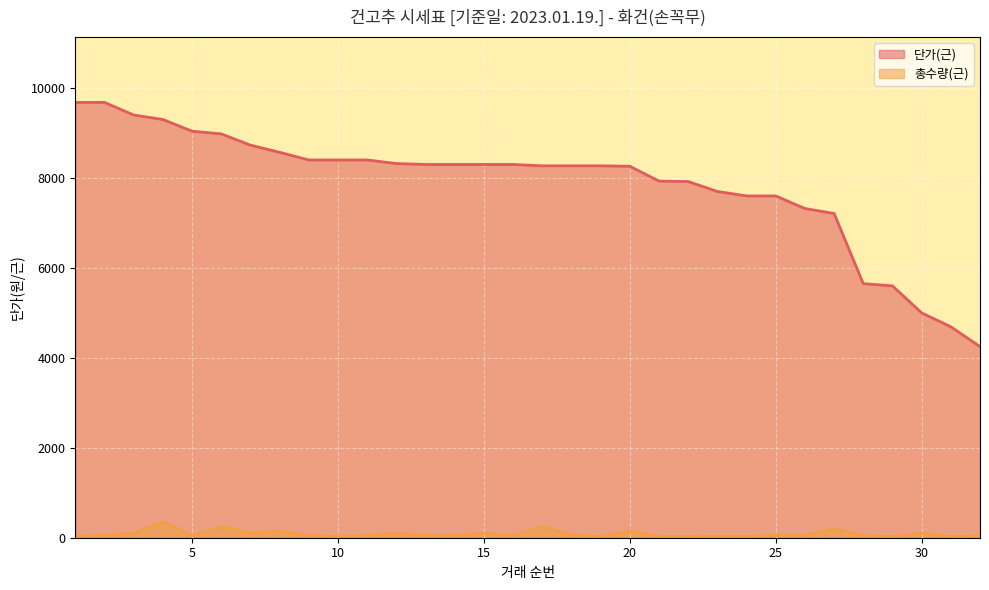

True or false: 총수량(근) and 단가(근) cross at least once.

False